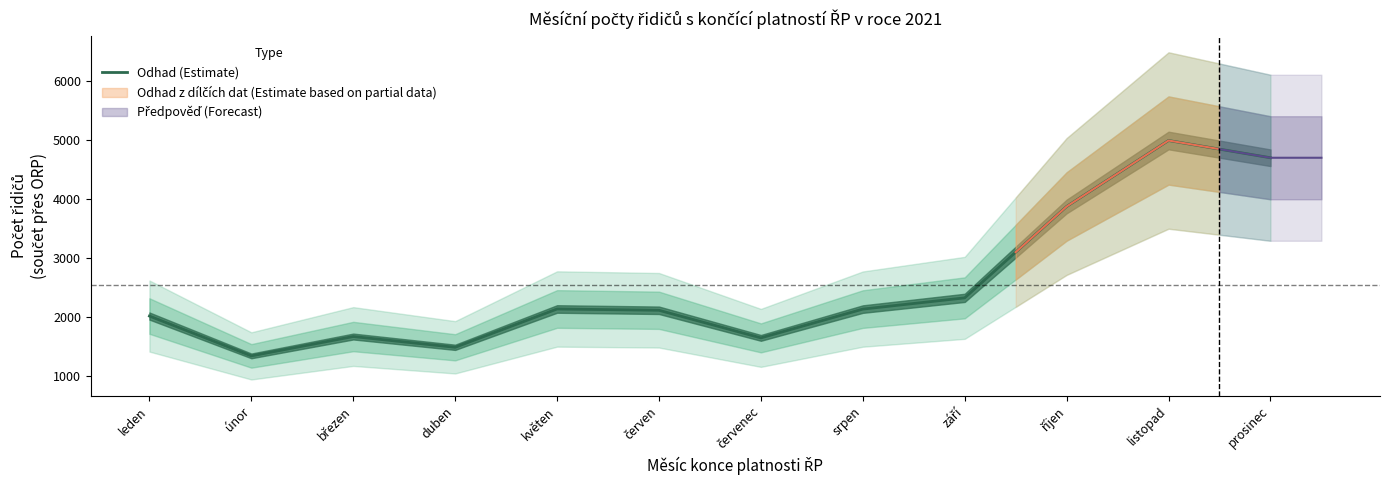

Rank the categories by value from highest to lowest.

listopad, prosinec, říjen, září, květen, srpen, červen, leden, březen, červenec, duben, únor